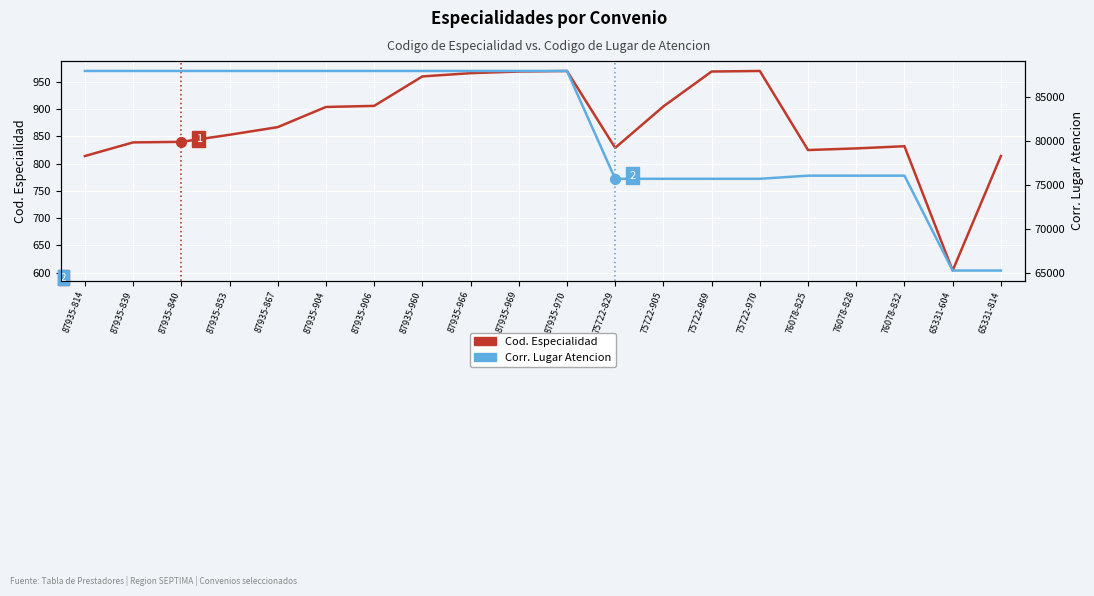

Which series changed the most between 87935-960 and 65331-814?

Corr. Lugar Atencion